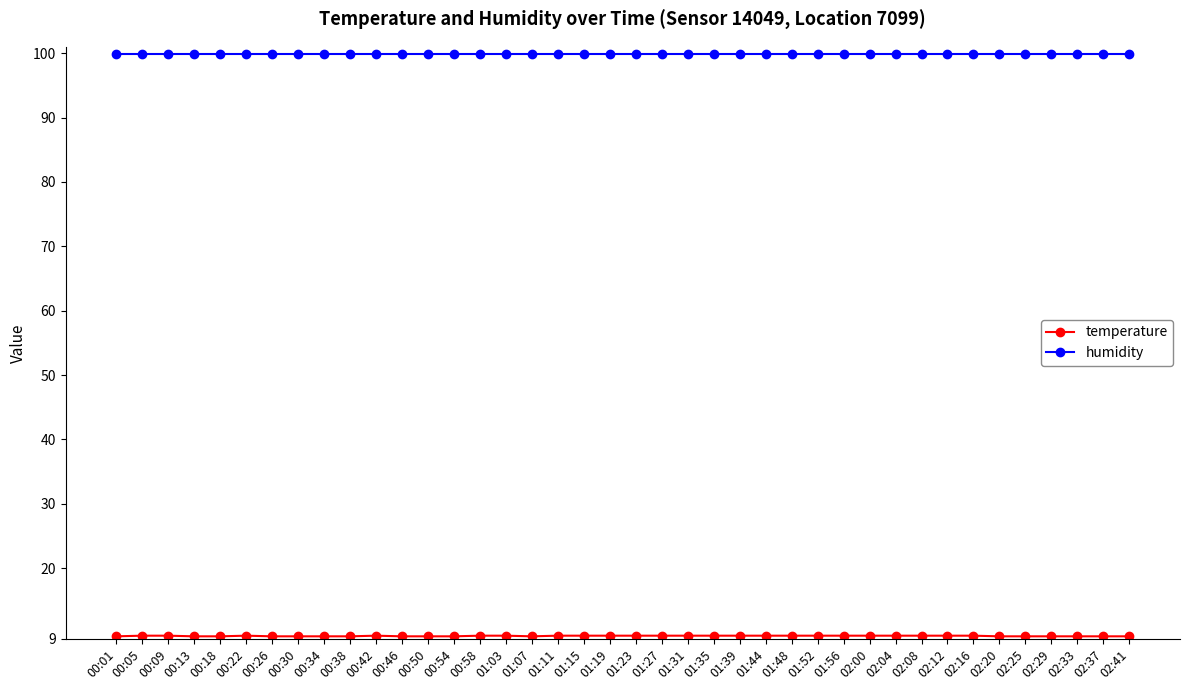

What is the sum of the humidity values at 02:20 and 00:13?

199.8